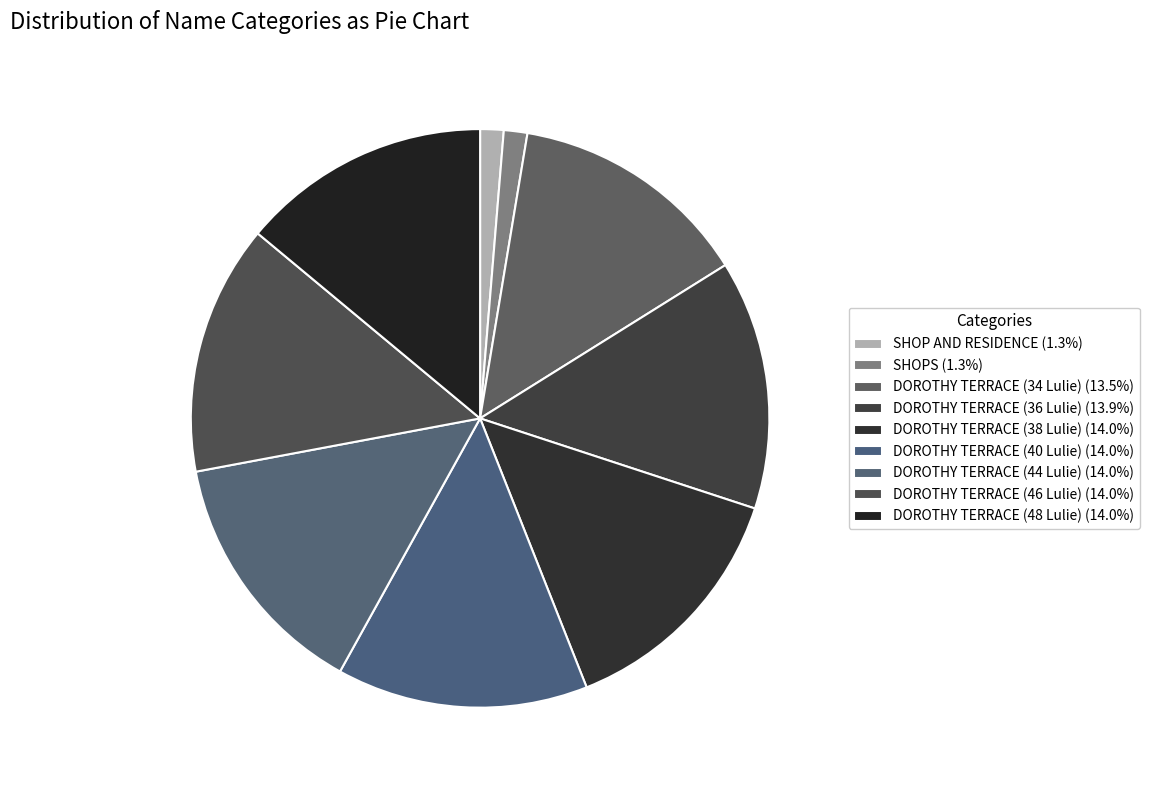

How much of the chart is everything except SHOPS?

98.7%